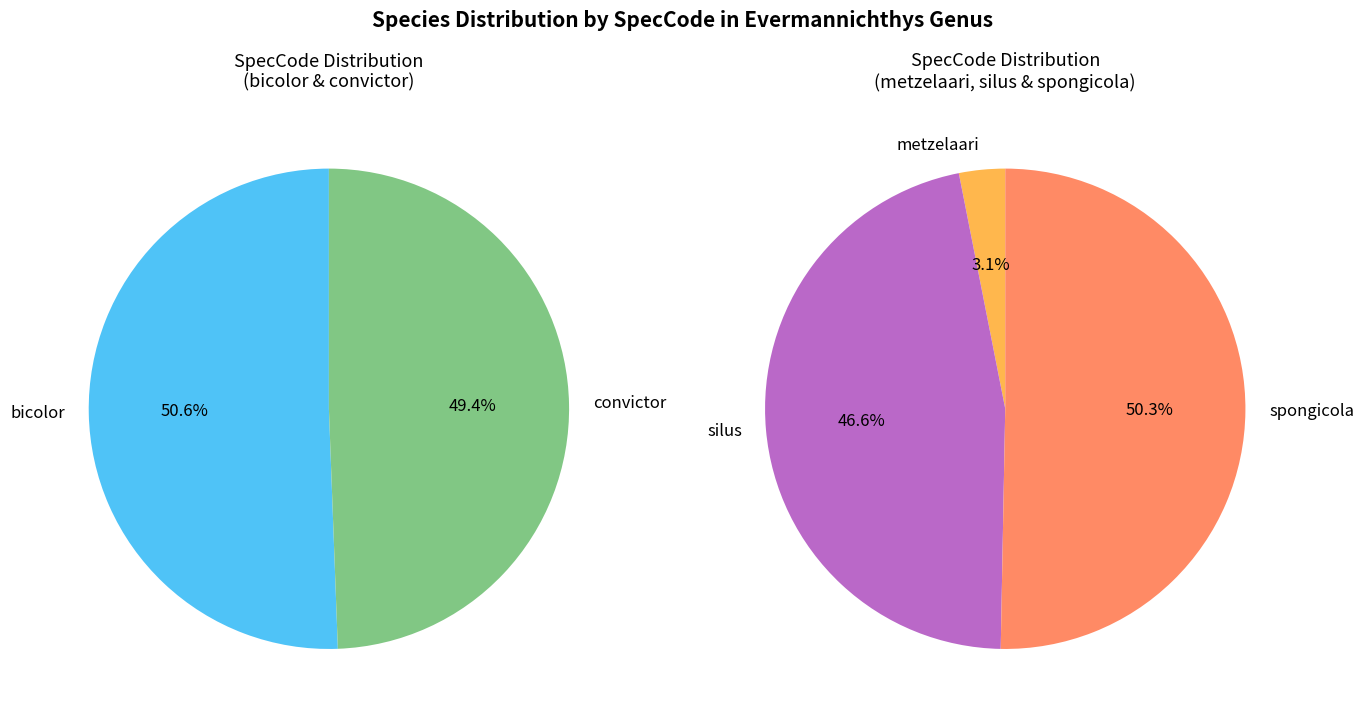

What is the ratio of the value at spongicola to the value at silus?

1.1